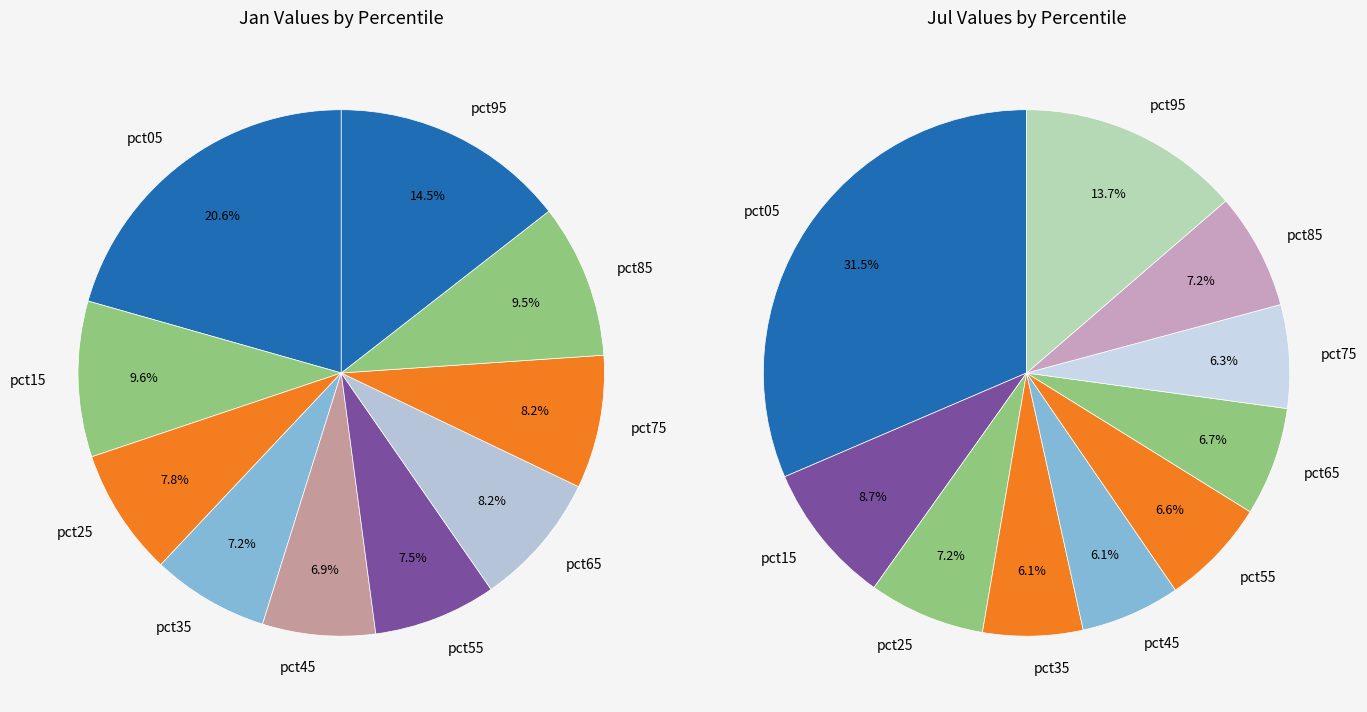

Is there any slice that represents more than half of the pie?

No